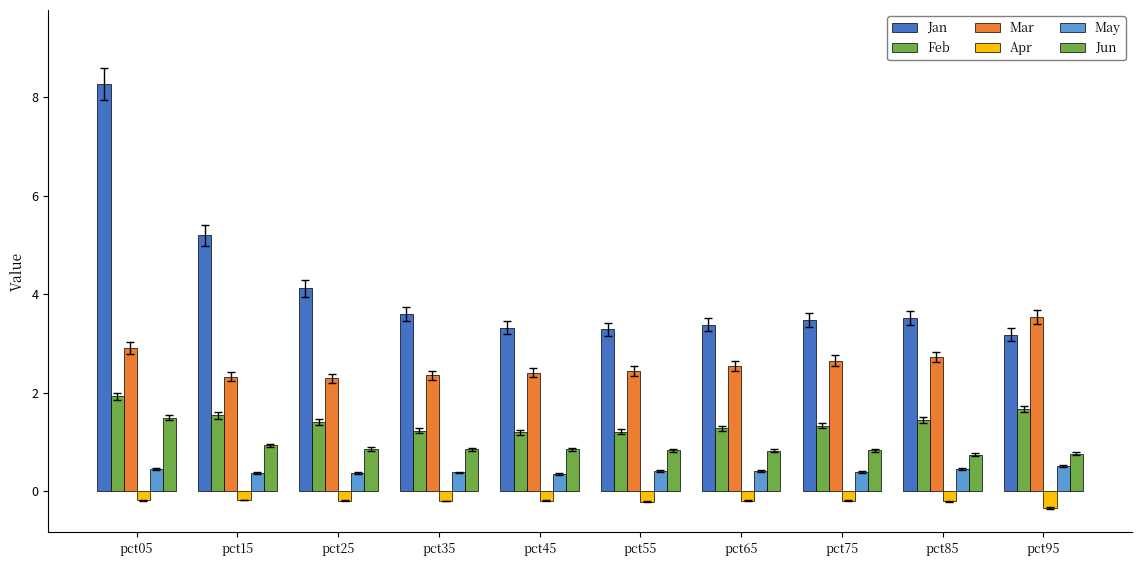

Does the chart contain stacked bars?

No